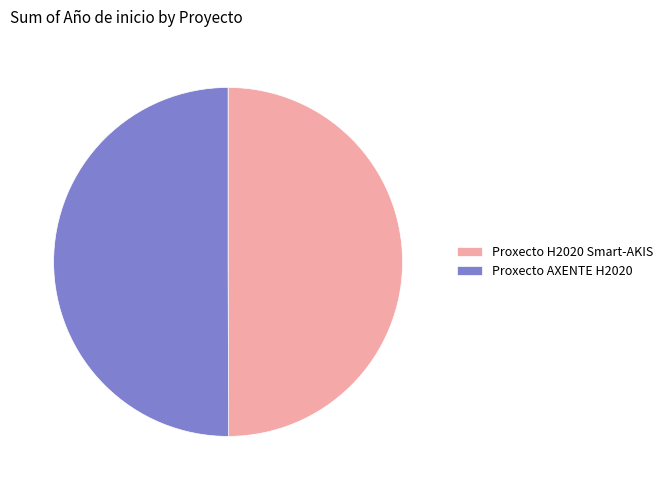

Approximately how many times larger is the value at Proxecto H2020 Smart-AKIS compared to Proxecto AXENTE H2020?

1.0